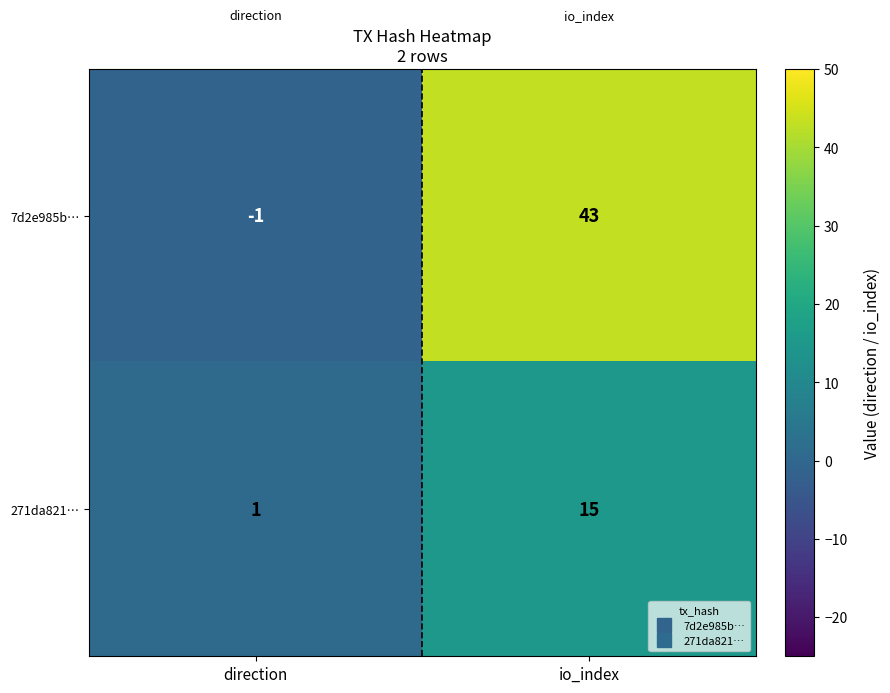

What is the total value across all series at io_index?

58